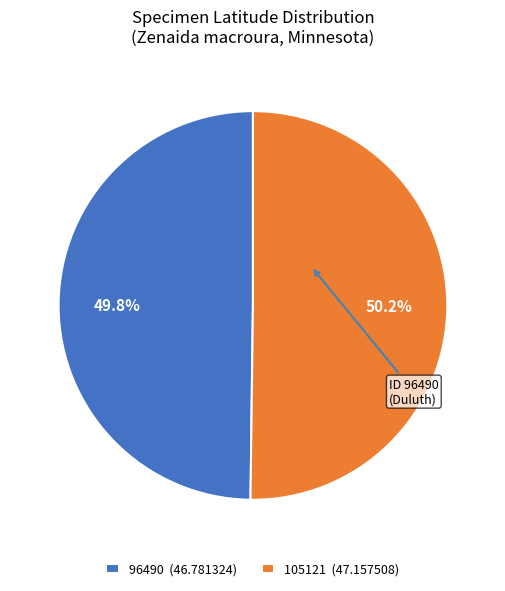

How many slices are in this pie chart?

2